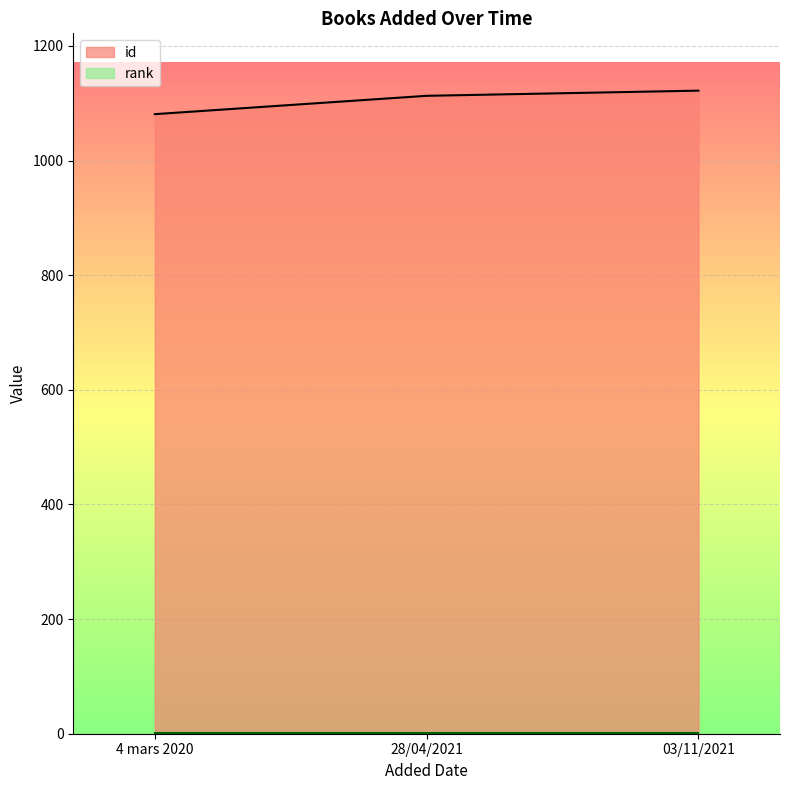

What is the label of the 1st point from the right?

03/11/2021